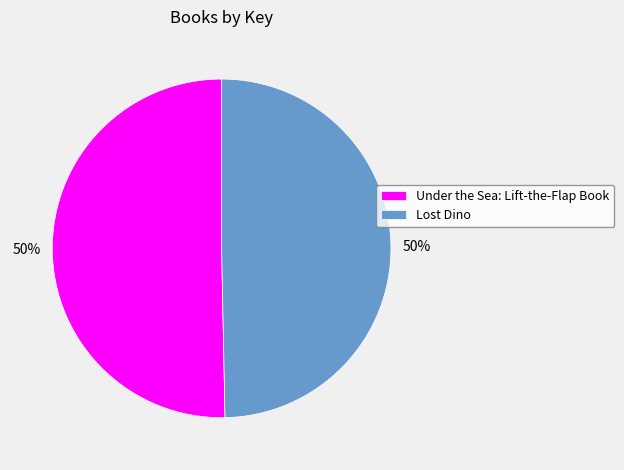

True or false: Lost Dino accounts for 35% of the total.

False